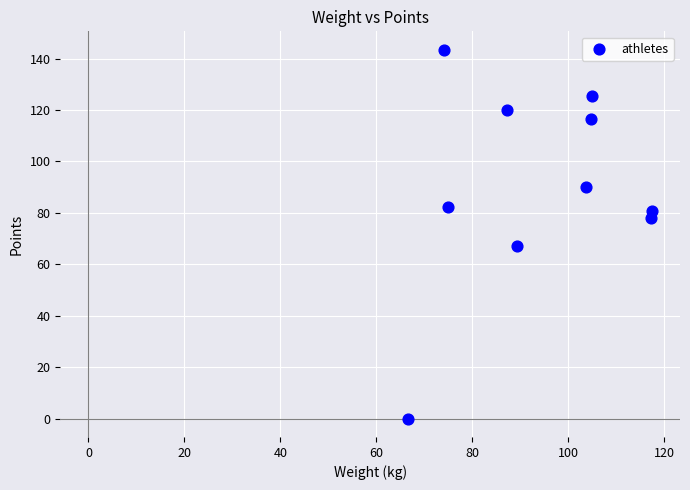

What Y value in the scatter plot is closest to 71?

67.3